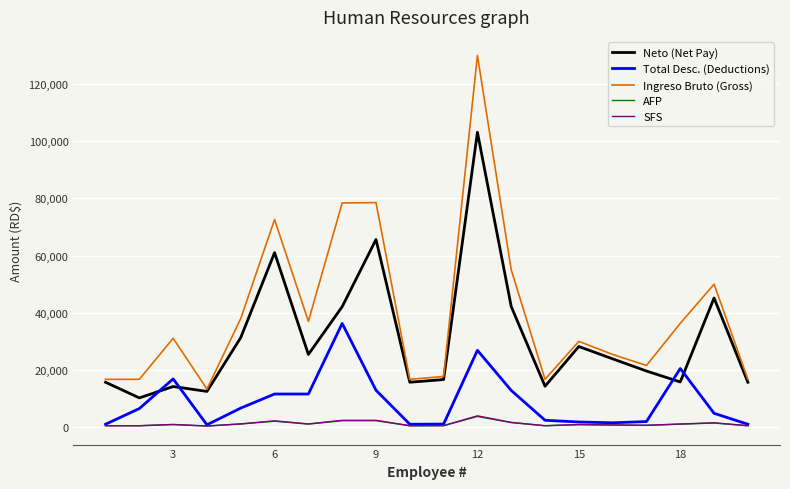

True or false: Ingreso Bruto (Gross) and AFP intersect in this chart.

False